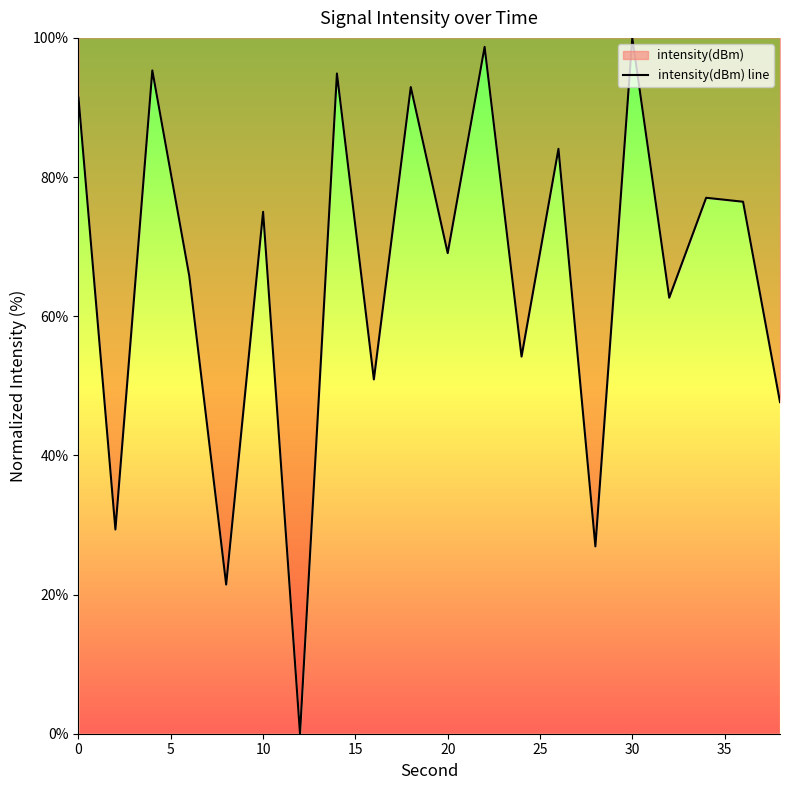

Is it true that the value at 30 is 132.1?

False